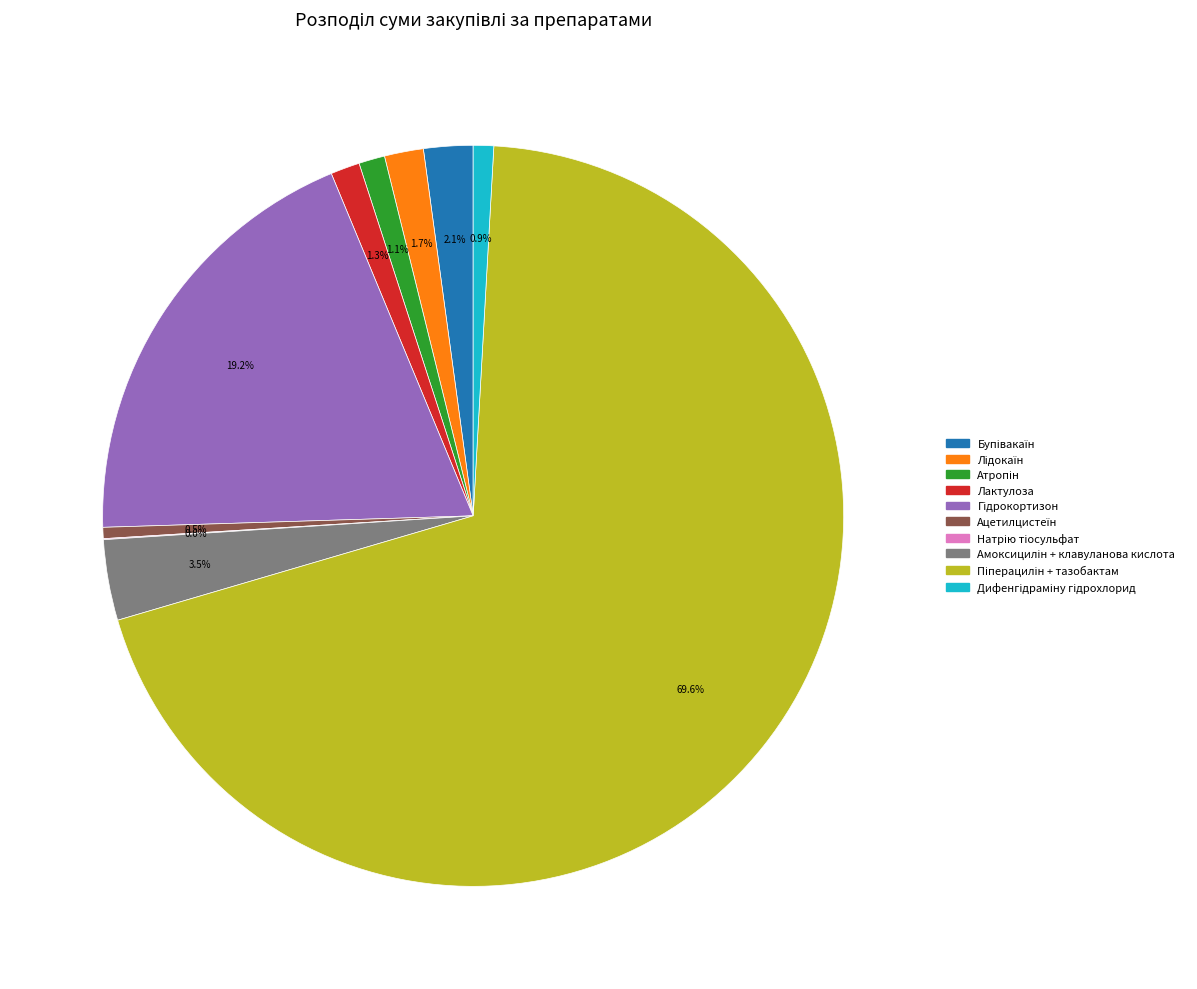

Is there any slice that represents more than half of the pie?

Yes